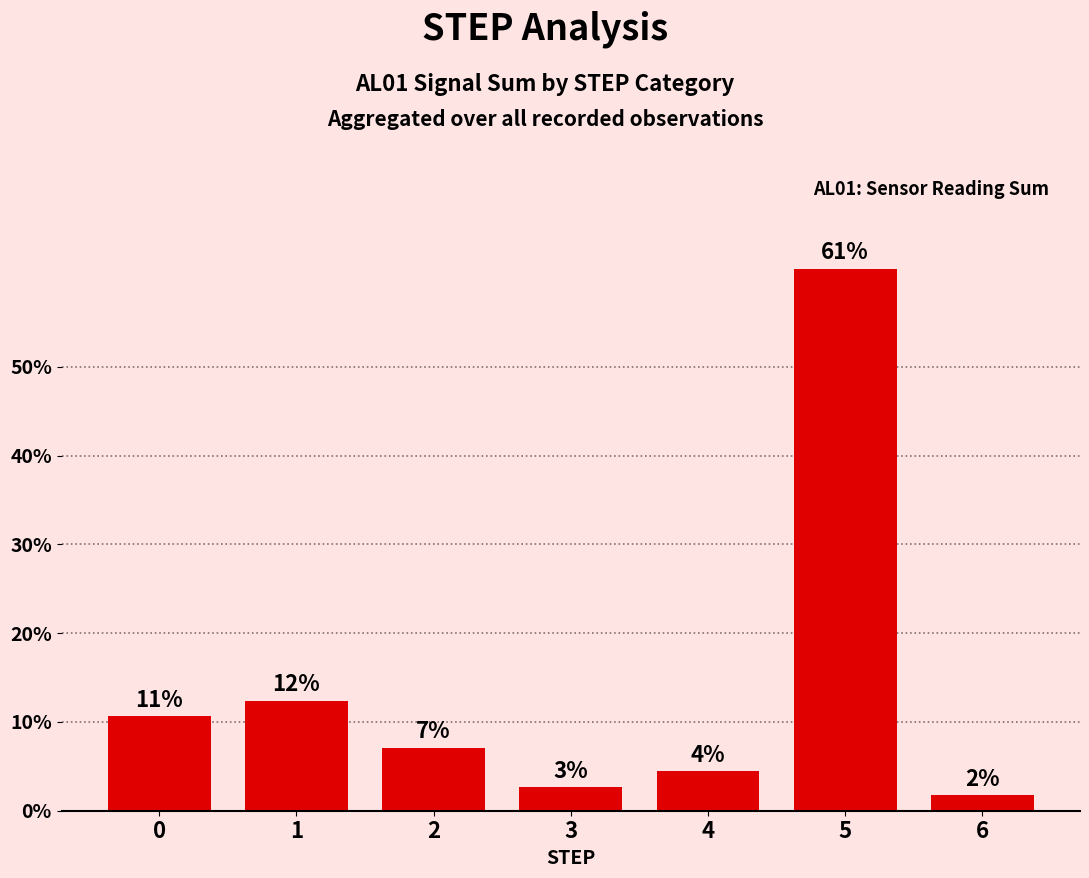

What is the difference between the maximum and minimum values?

59.3